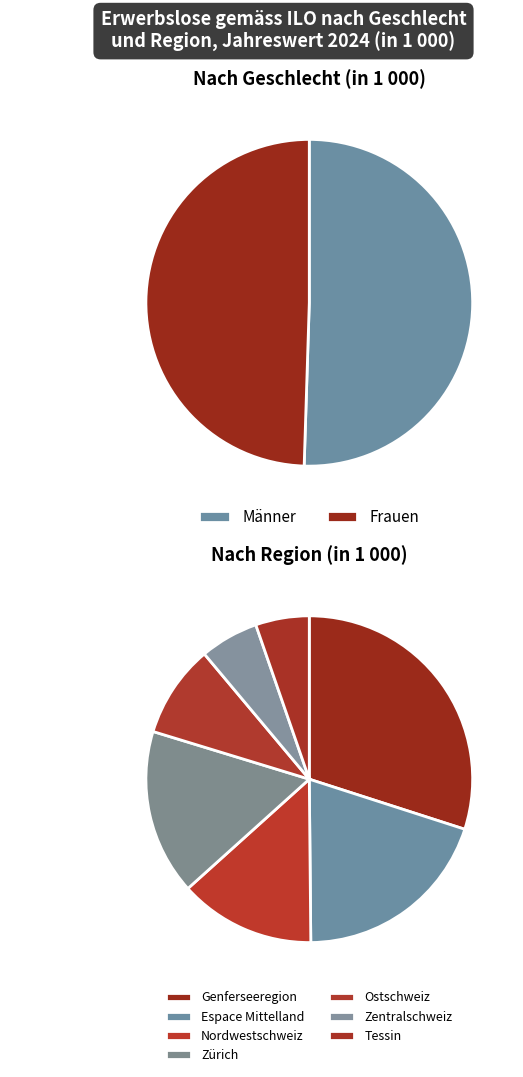

Rank the categories by value from highest to lowest.

Männer, Frauen, Genferseeregion, Espace Mittelland, Zürich, Nordwestschweiz, Ostschweiz, Zentralschweiz, Tessin